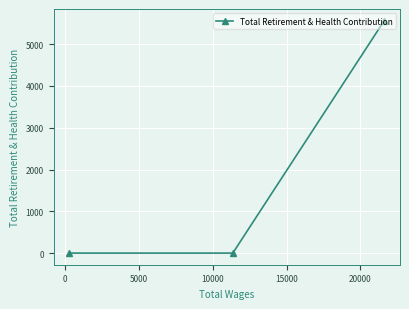

How many lines are shown in the chart?

1